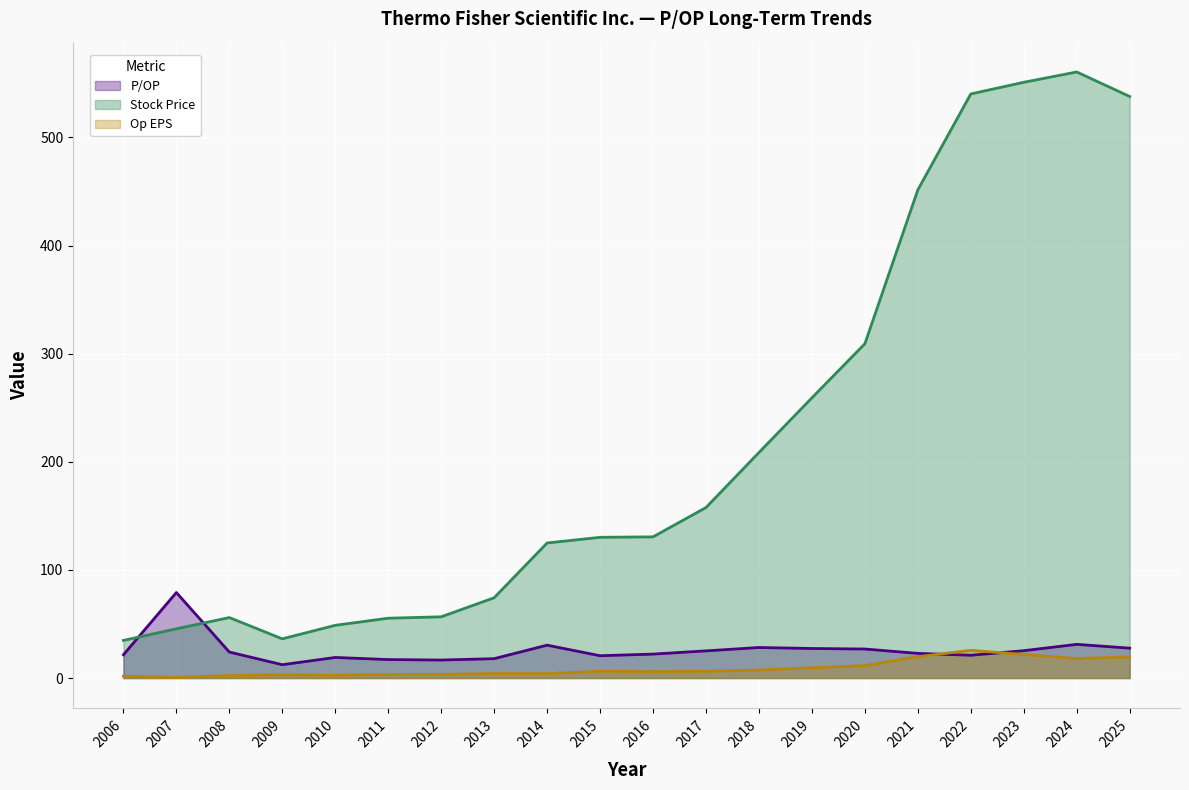

True or false: Stock Price and P/OP cross at least once.

True